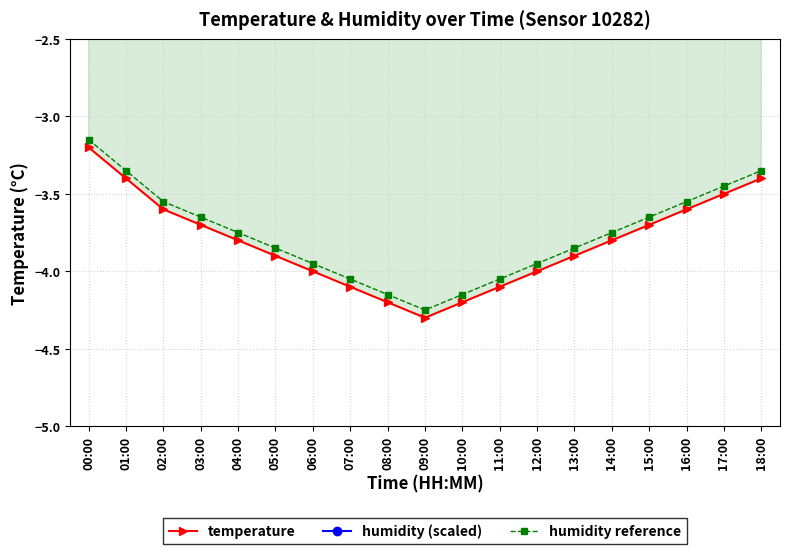

List the labels in order of temperature value, largest first.

00:00, 01:00, 18:00, 17:00, 02:00, 16:00, 03:00, 15:00, 04:00, 14:00, 05:00, 13:00, 06:00, 12:00, 07:00, 11:00, 08:00, 10:00, 09:00